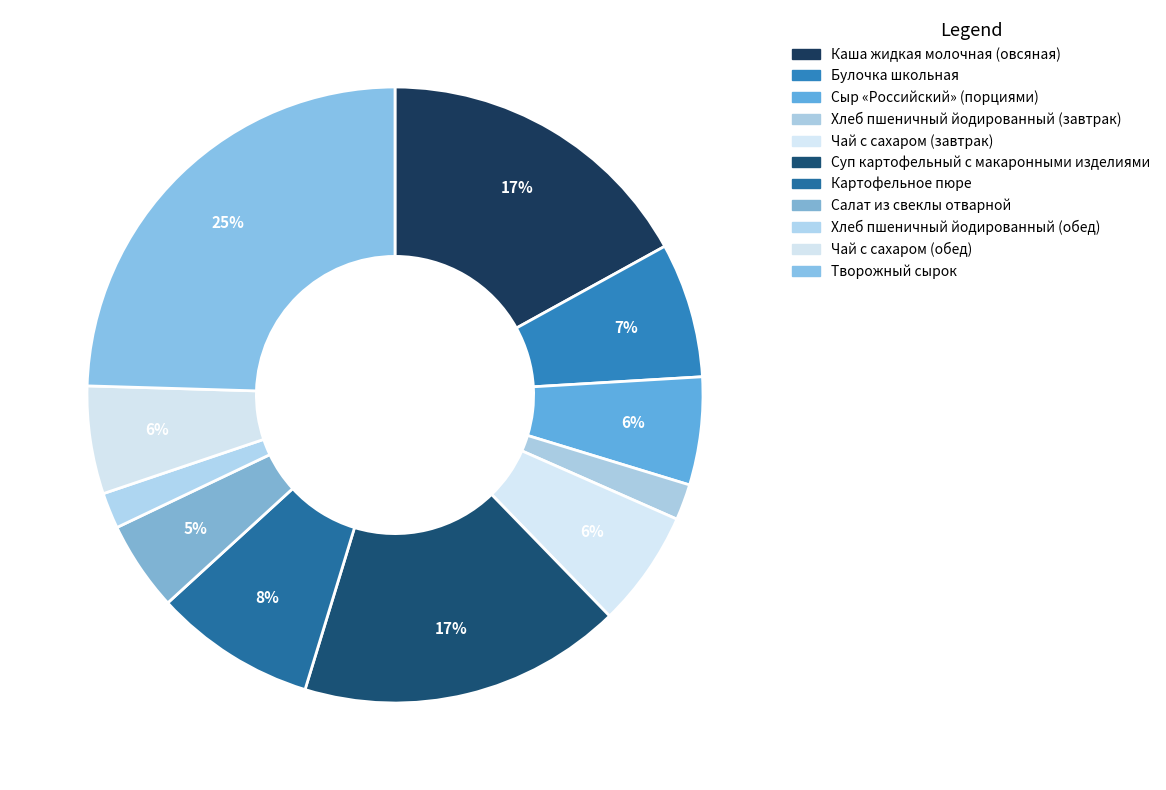

Is Хлеб пшеничный йодированный (завтрак) the majority of the pie?

No